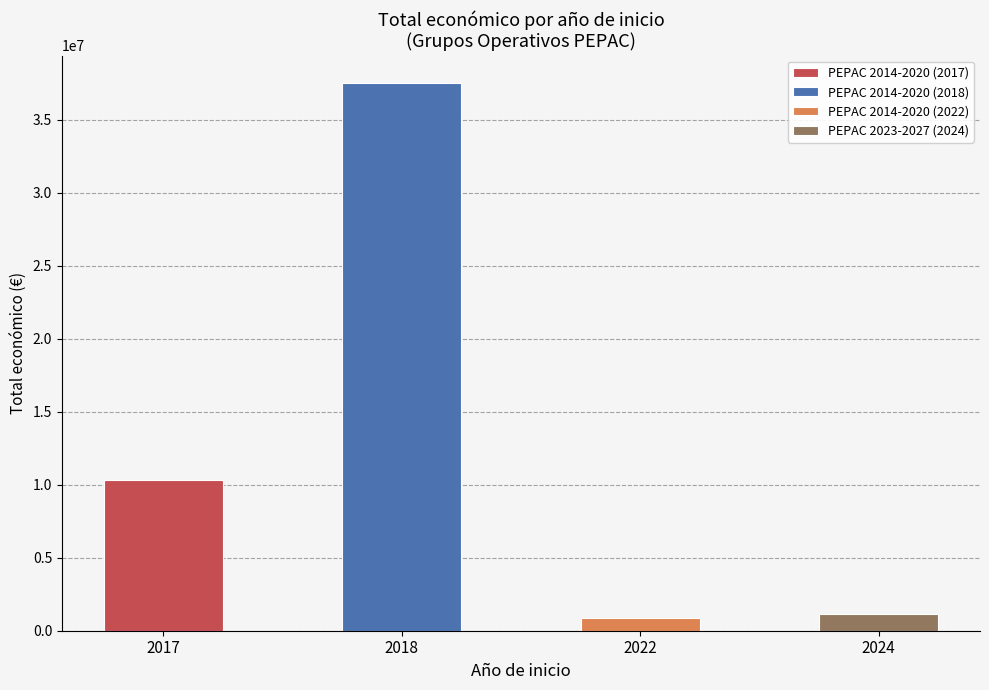

Reading right to left, what are all the values shown in this chart?

2024=1148889	2022=848582	2018=37522374	2017=10303734